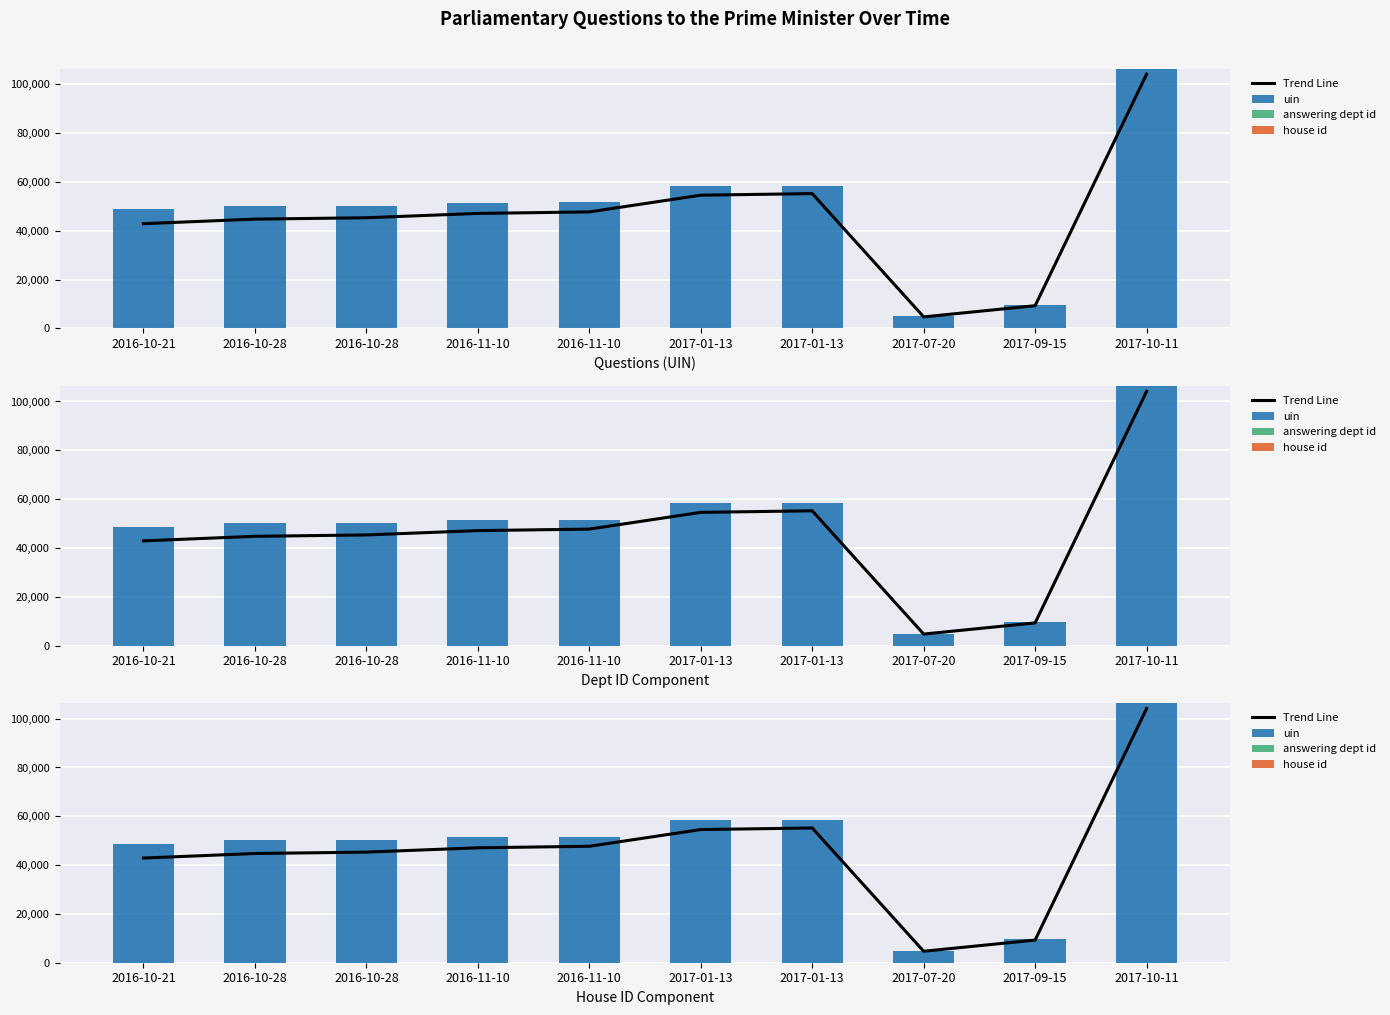

Which category has the highest value in the answering dept id series?

2016-10-21